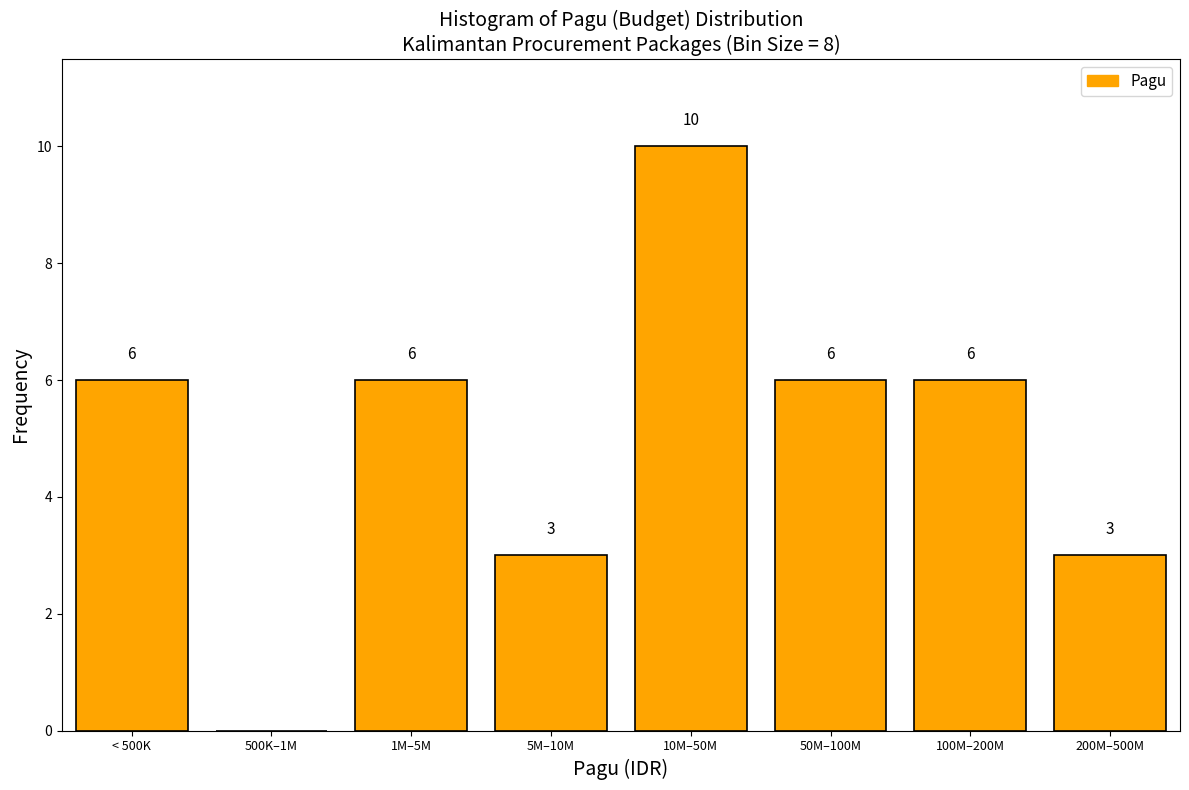

Reading right to left, transcribe all the data shown in this chart.

200M–500M=3	100M–200M=6	50M–100M=6	10M–50M=10	5M–10M=3	1M–5M=6	500K–1M=0	< 500K=6